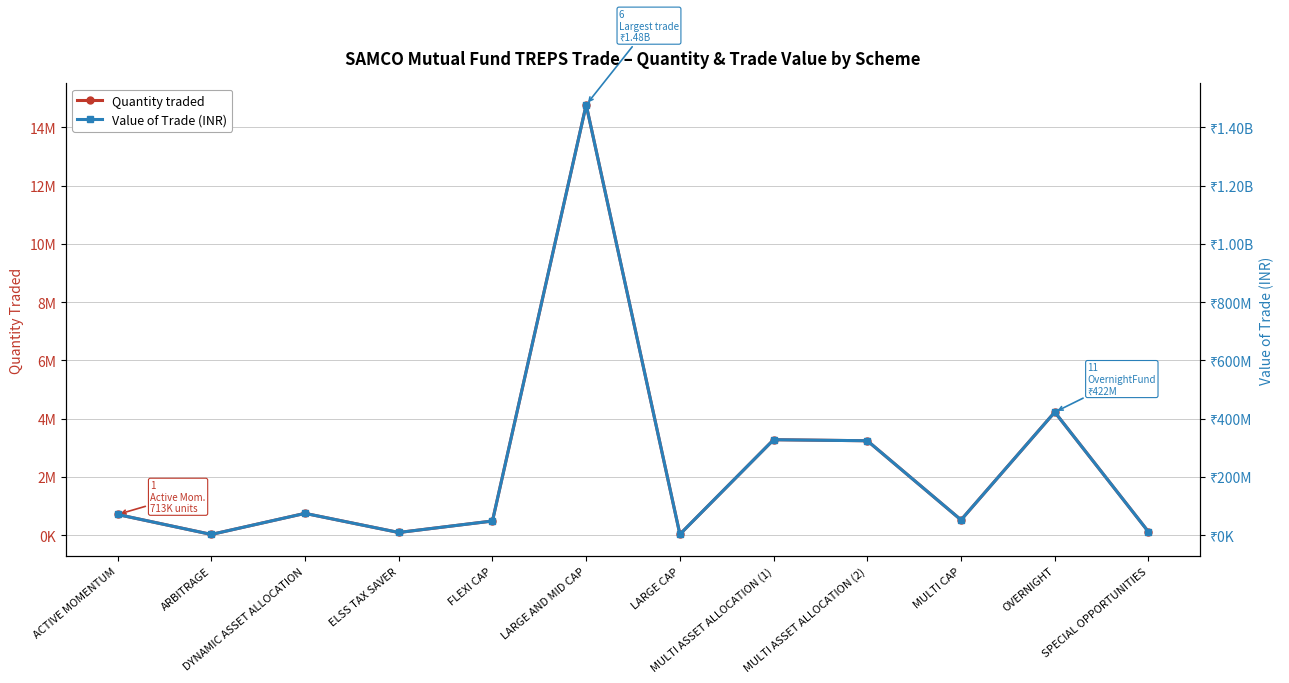

True or false: Value of Trade (INR) and Quantity traded intersect in this chart.

False